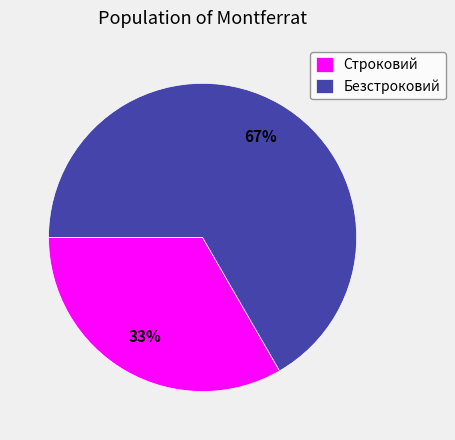

To the nearest percent, what percentage of the pie is Строковий?

33%